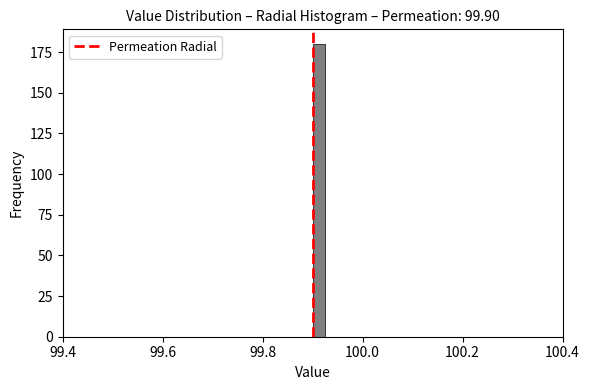

Read against the x-axis, roughly where is the centre of the tallest bar?

99.92